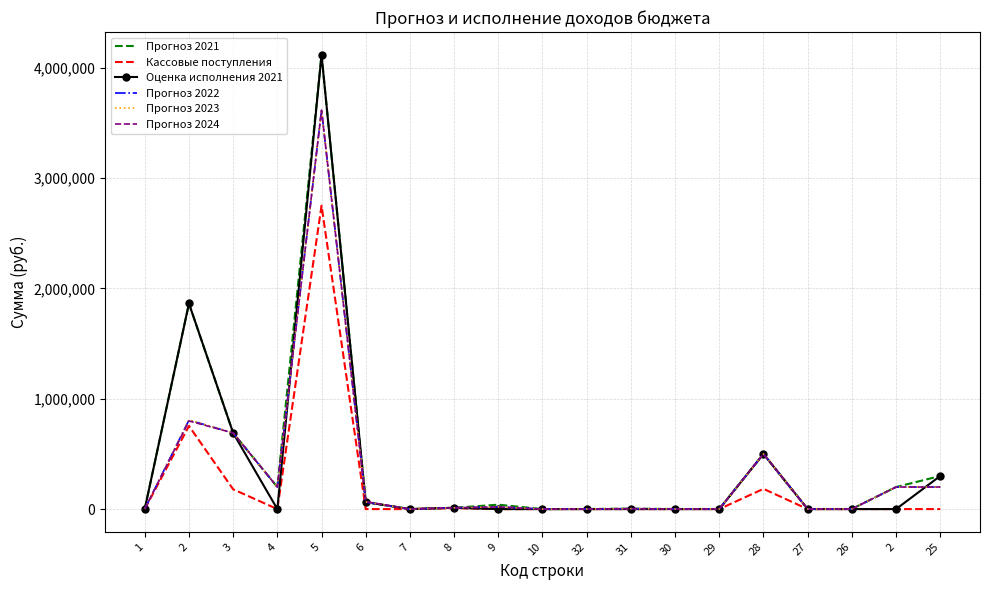

The value of Прогноз 2023 at 27 is 1000.0. True or false?

True